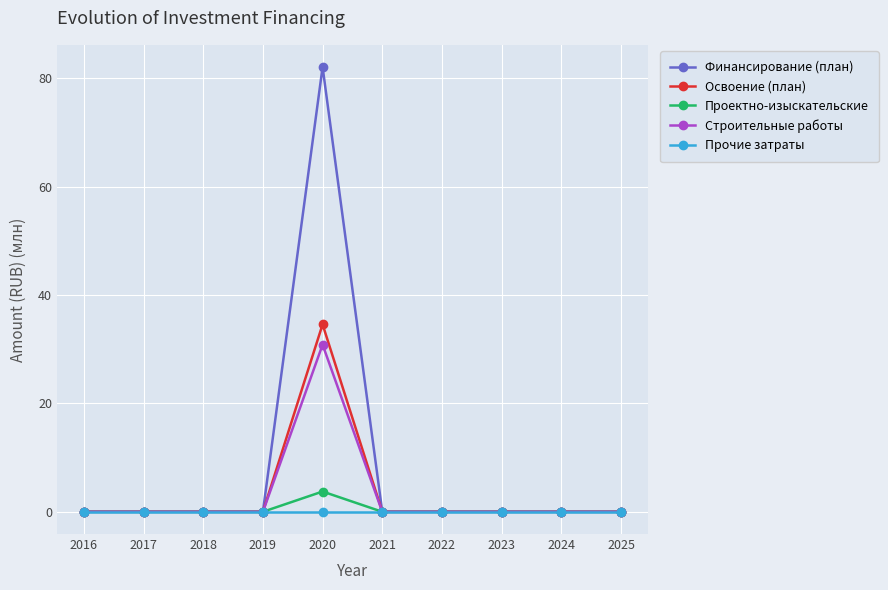

Reading left to right, what are all the values shown in this chart?

Финансирование (план): 2016=0.0	2017=0.0	2018=0.0	2019=0.0	2020=82.1	2021=0.0	2022=0.0	2023=0.0	2024=0.0	2025=0.0
Освоение (план): 2016=0.0	2017=0.0	2018=0.0	2019=0.0	2020=34.6	2021=0.0	2022=0.0	2023=0.0	2024=0.0	2025=0.0
Проектно-изыскательские: 2016=0.0	2017=0.0	2018=0.0	2019=0.0	2020=3.7	2021=0.0	2022=0.0	2023=0.0	2024=0.0	2025=0.0
Строительные работы: 2016=0.0	2017=0.0	2018=0.0	2019=0.0	2020=30.8	2021=0.0	2022=0.0	2023=0.0	2024=0.0	2025=0.0
Прочие затраты: 2016=0.0	2017=0.0	2018=0.0	2019=0.0	2020=0.0	2021=0.0	2022=0.0	2023=0.0	2024=0.0	2025=0.0